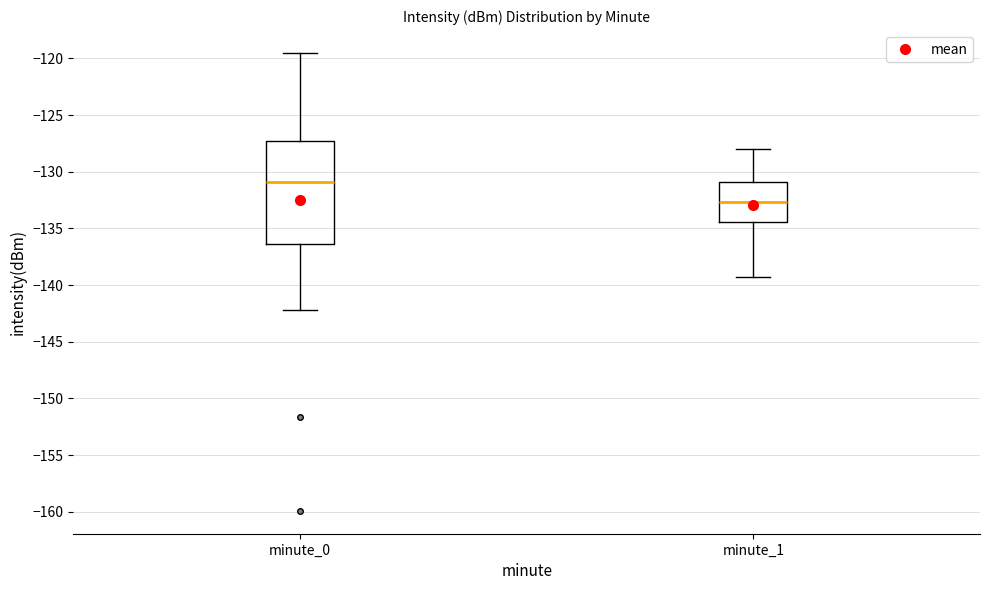

Reading left to right, transcribe this box plot: for each box, give where its median line is, the range the box spans, and where its two whiskers end, as read against the y-axis. The values are not printed on the chart, so give them approximately, as read against the axis.

minute_0: median -131.0, box -136.5 to -127.5, whiskers -142.0 to -119.5
minute_1: median -132.5, box -134.5 to -131.0, whiskers -139.5 to -128.0